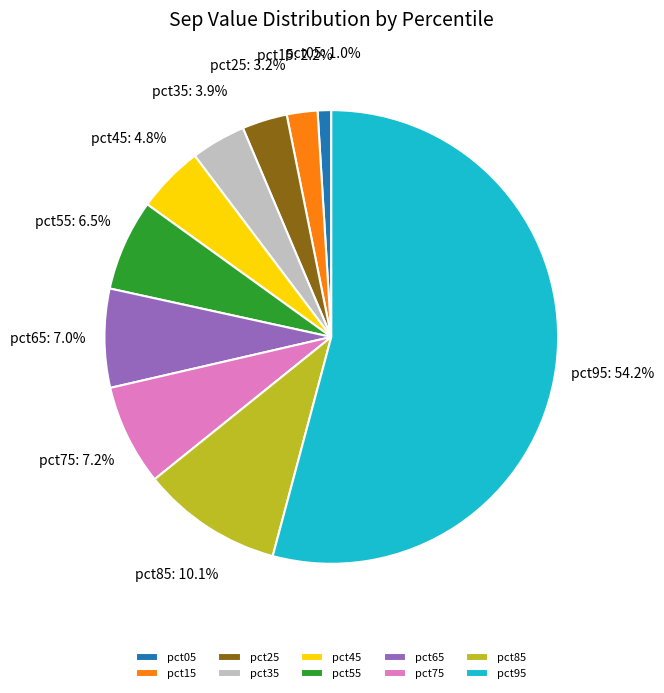

Is it true that pct25 is 11% of the pie?

False